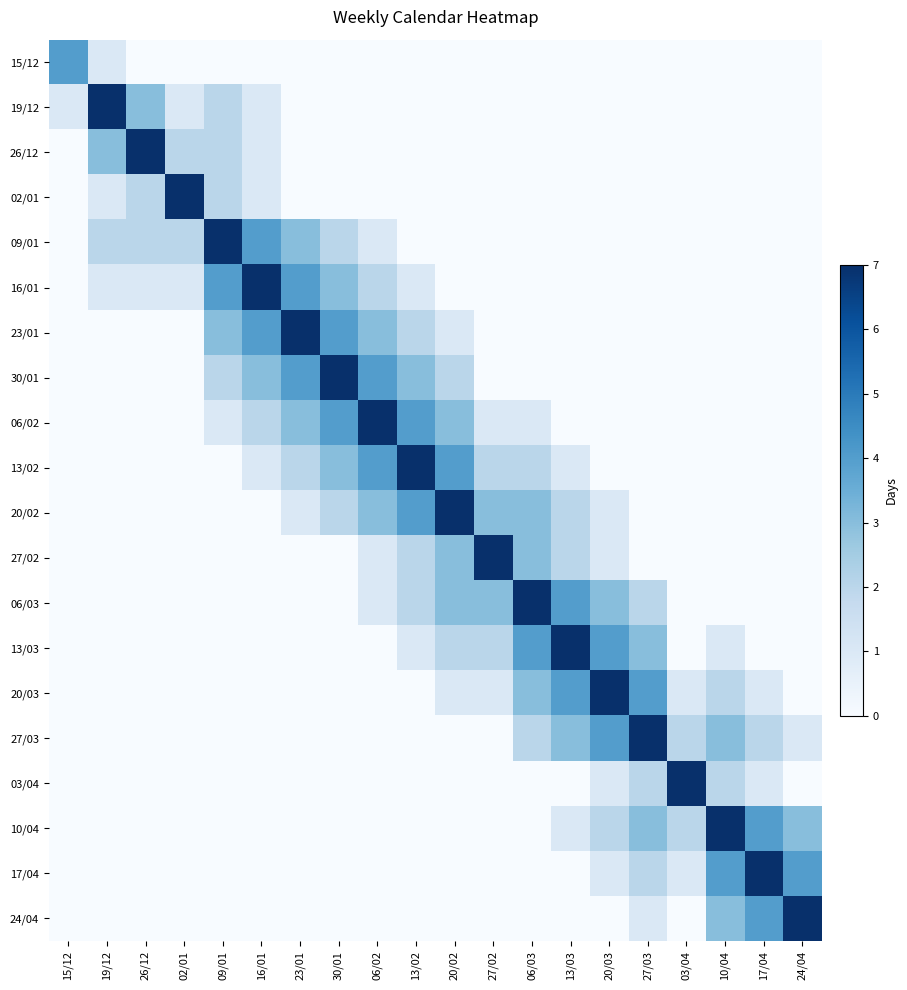

Which category has the lowest value across all series?

26/12